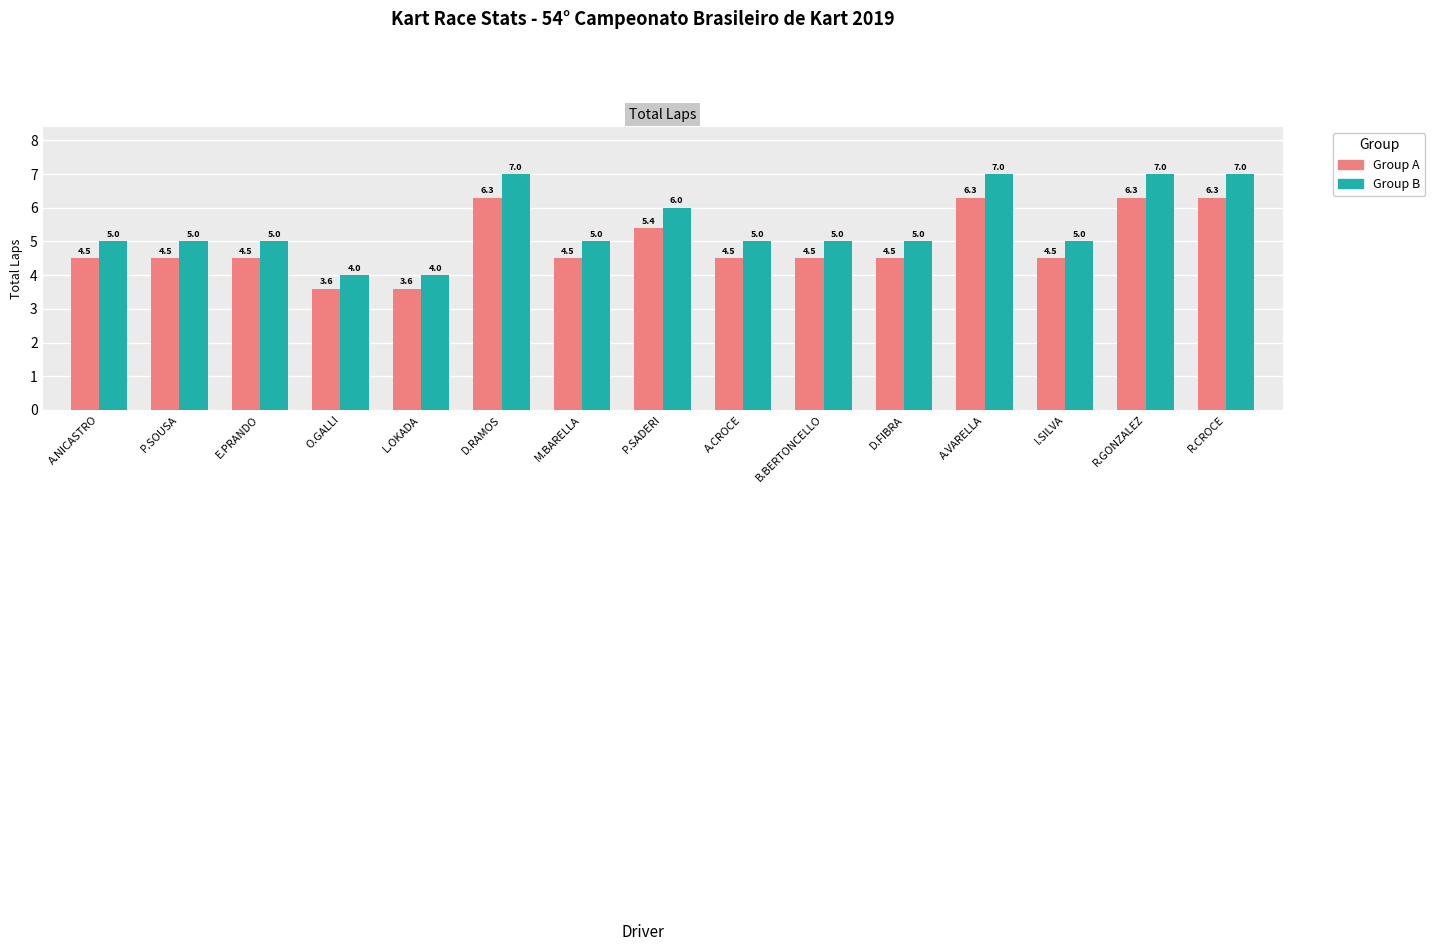

The Group A series shows 5.4 at P.SADERI. True or false?

True